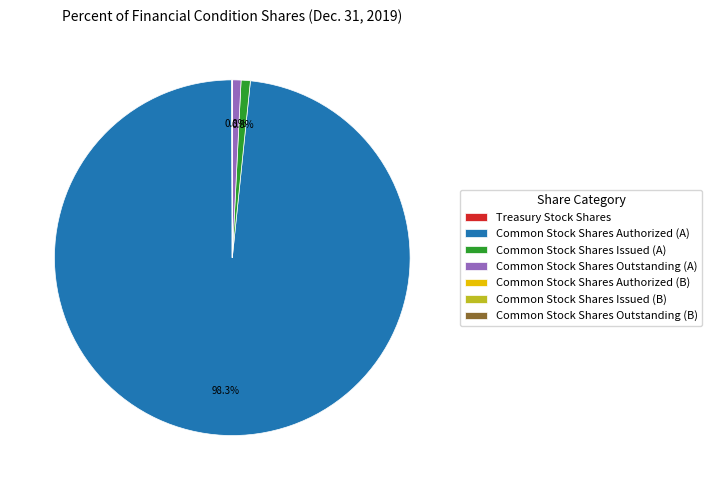

Which has a higher value, Common Stock Shares Authorized (A) or Common Stock Shares Issued (A)?

Common Stock Shares Authorized (A)